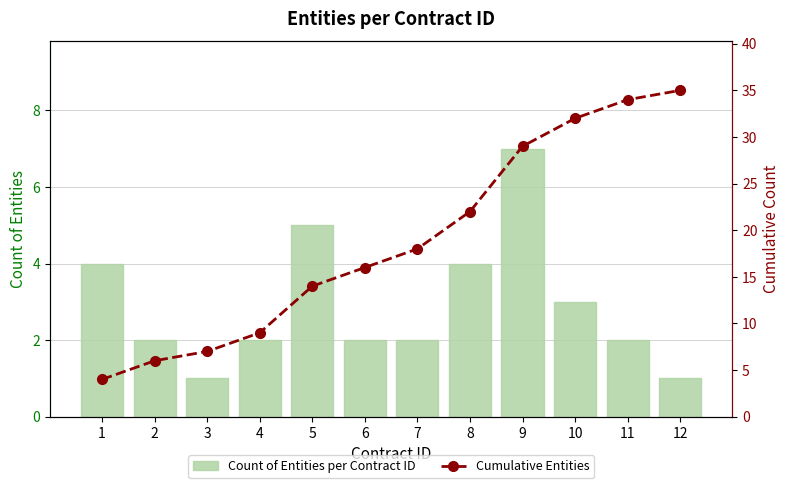

Rank the series by their maximum value, from highest to lowest.

Cumulative Entities, Count of Entities per Contract ID